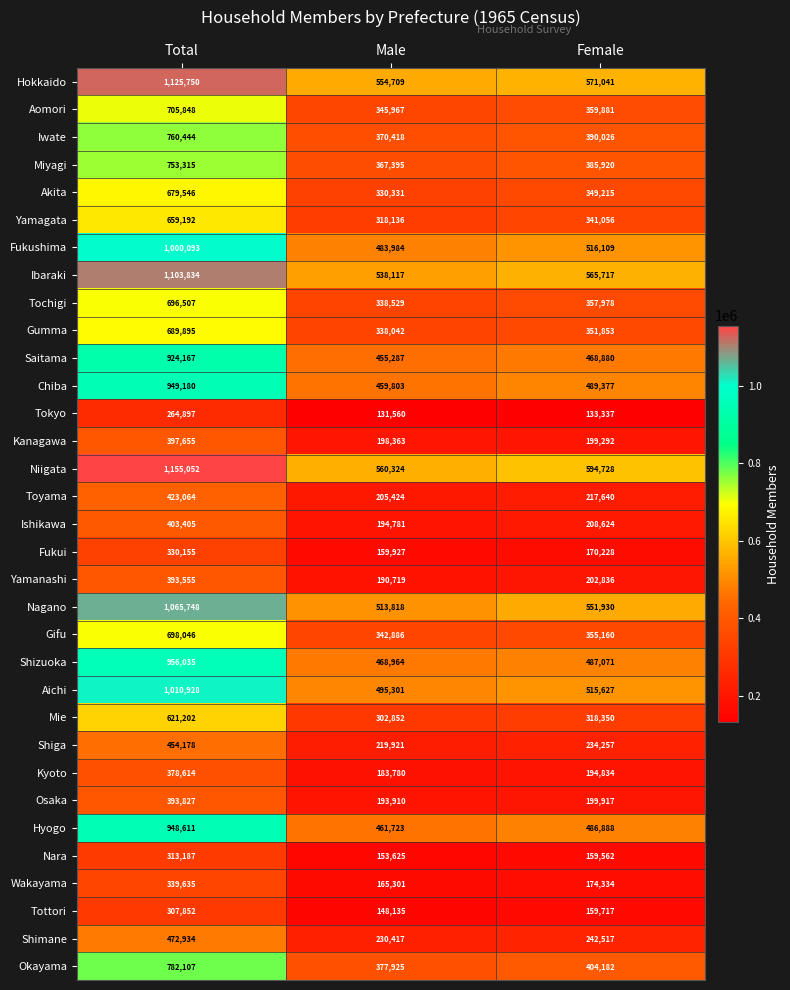

What is the smallest value displayed?

131560